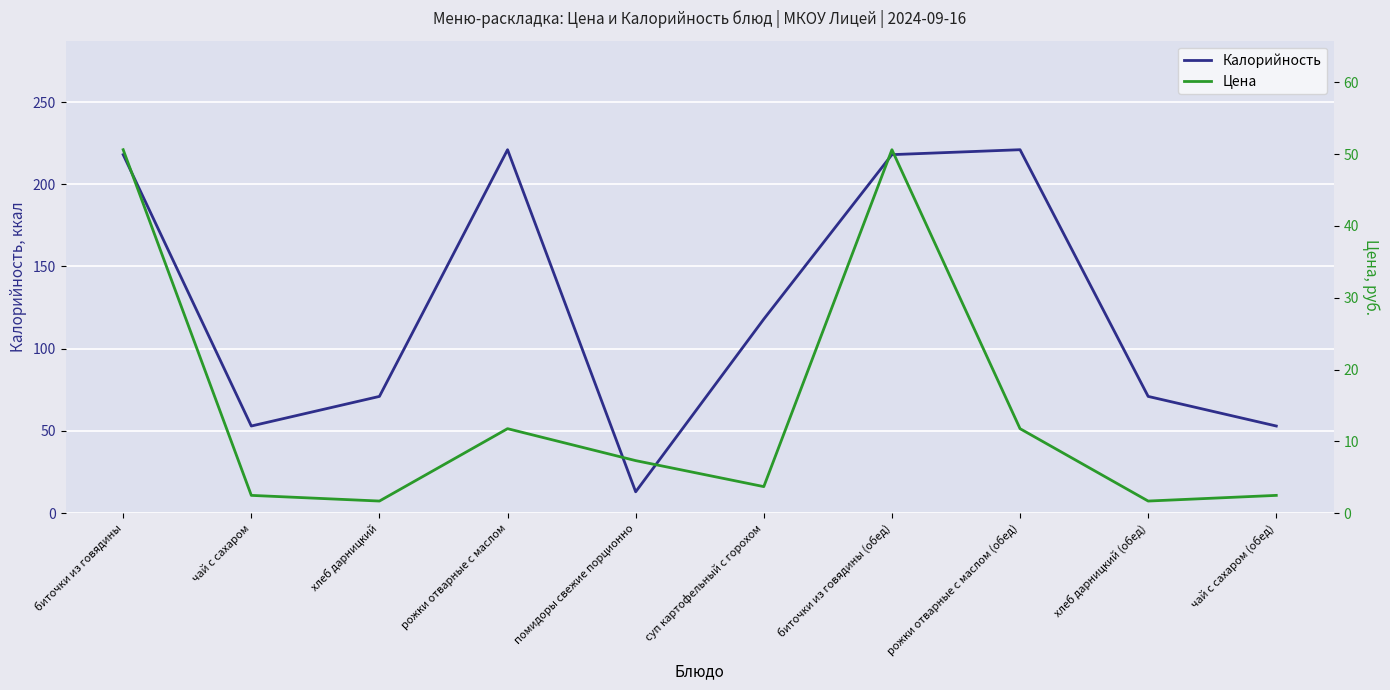

At which category is the sum across all series the highest?

биточки из говядины